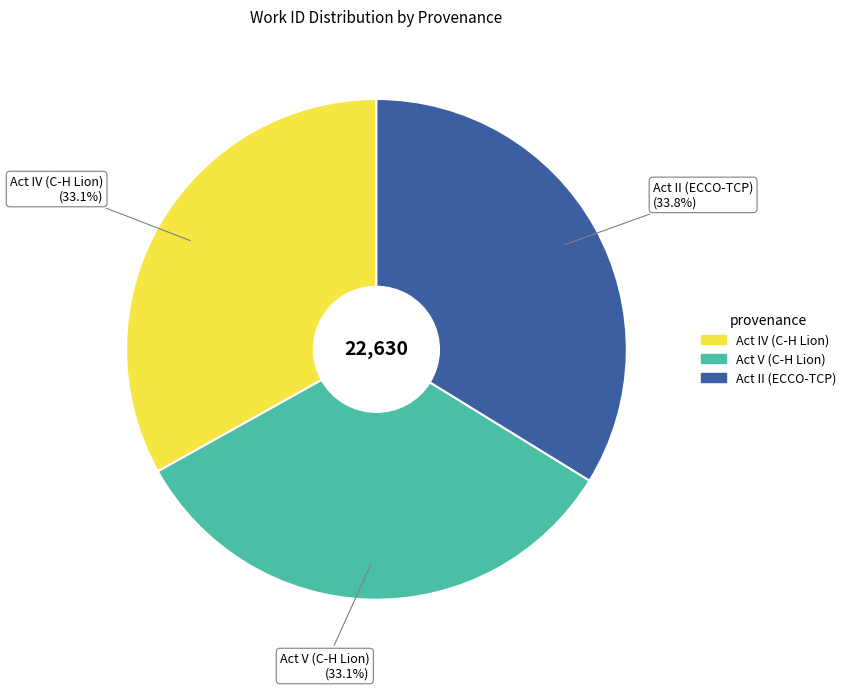

How many slices are in this pie chart?

3